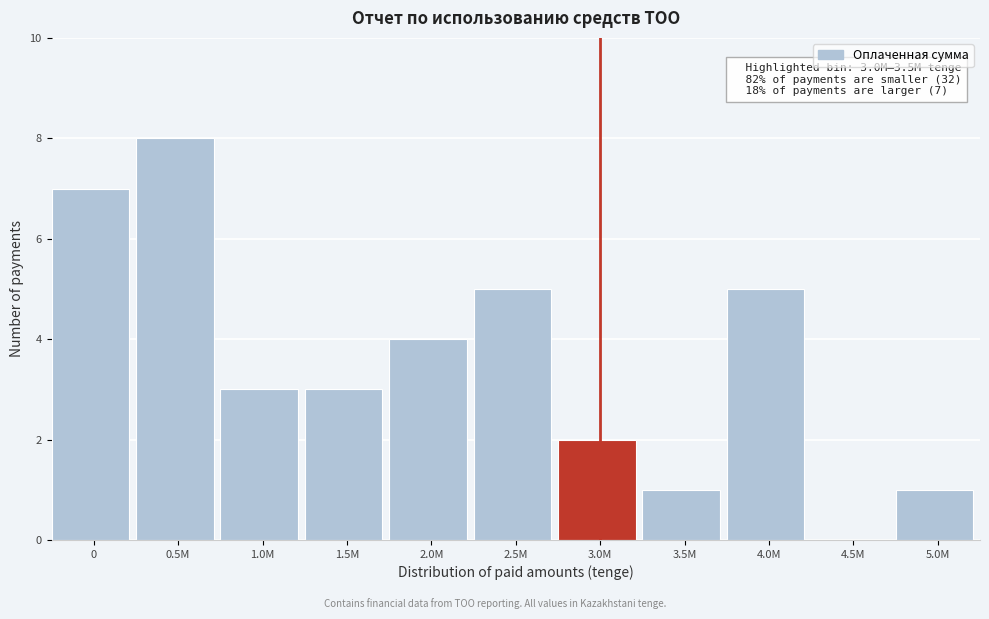

Reading left to right, what are all the values shown in this chart?

0=7	0.5M=8	1.0M=3	1.5M=3	2.0M=4	2.5M=5	3.0M=2	3.5M=1	4.0M=5	4.5M=0	5.0M=1